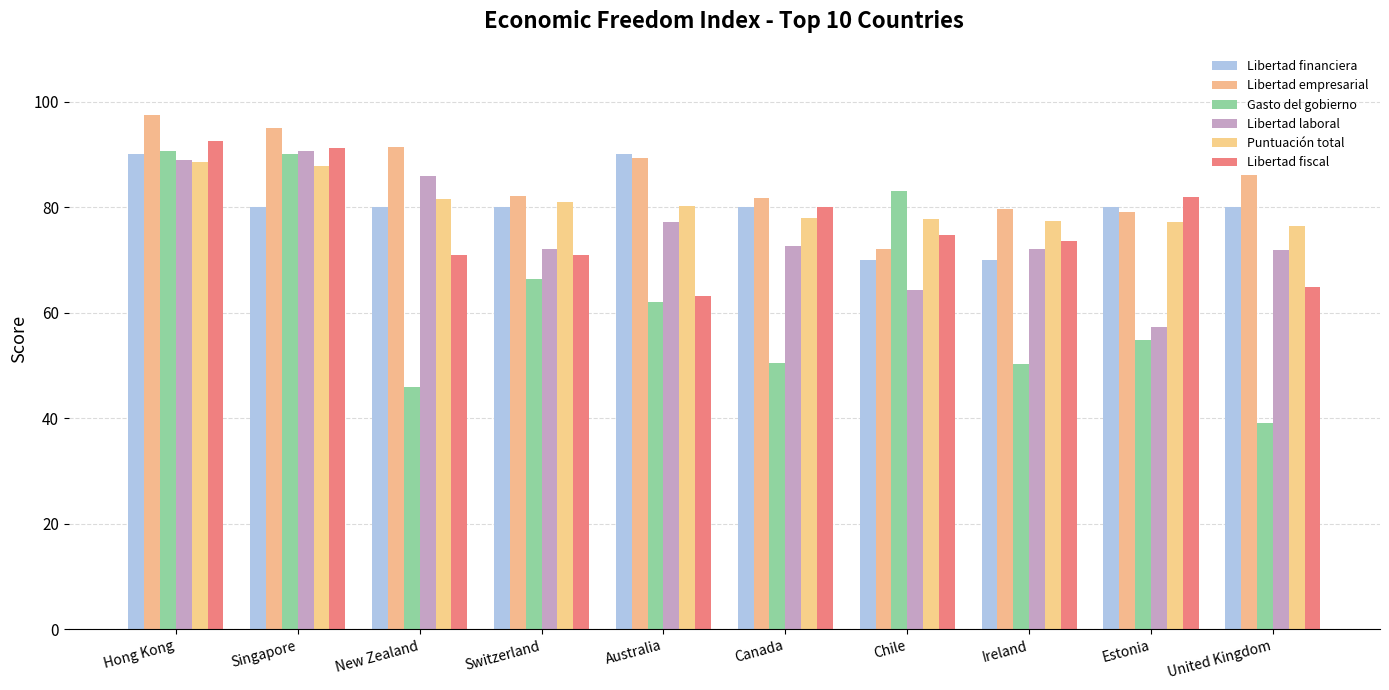

At which label does Libertad fiscal reach its minimum?

Australia